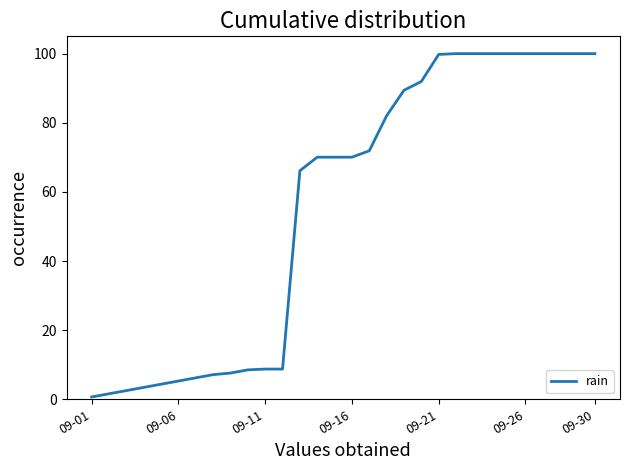

What is the sum of all values?

1676.3